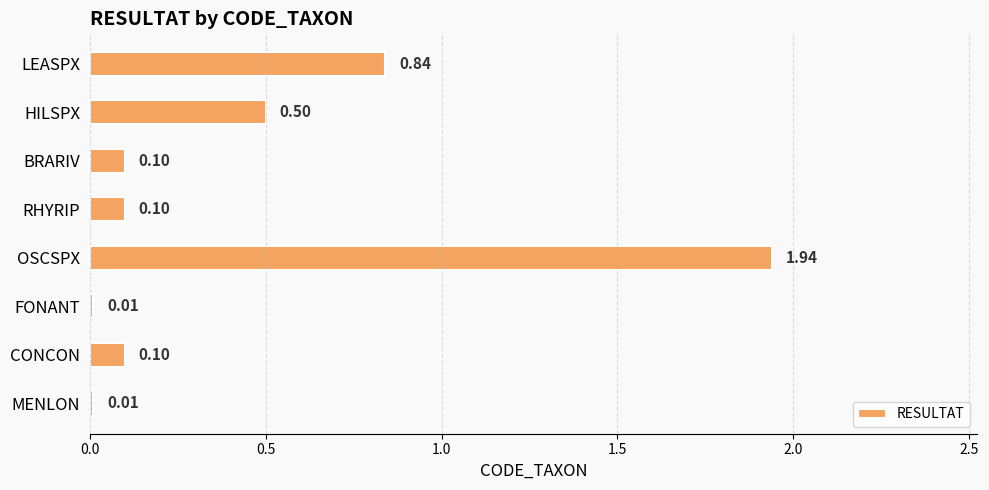

What is the label of the 1st bar from the bottom?

MENLON